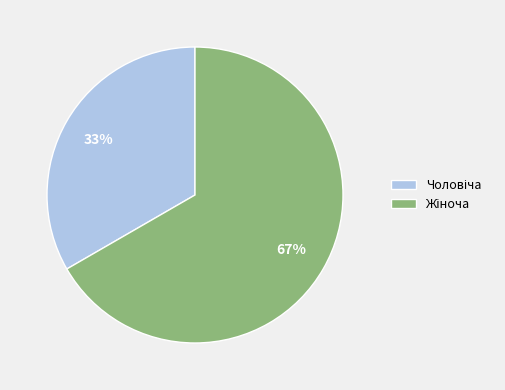

Does any single category account for the majority?

Yes